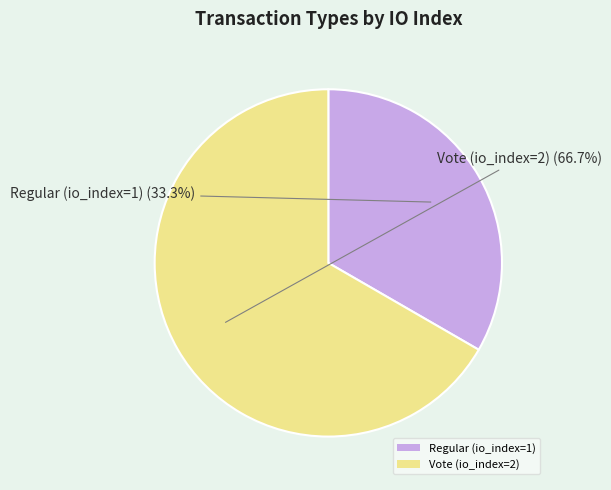

Which has a higher value, Vote (io_index=2) or Regular (io_index=1)?

Vote (io_index=2)